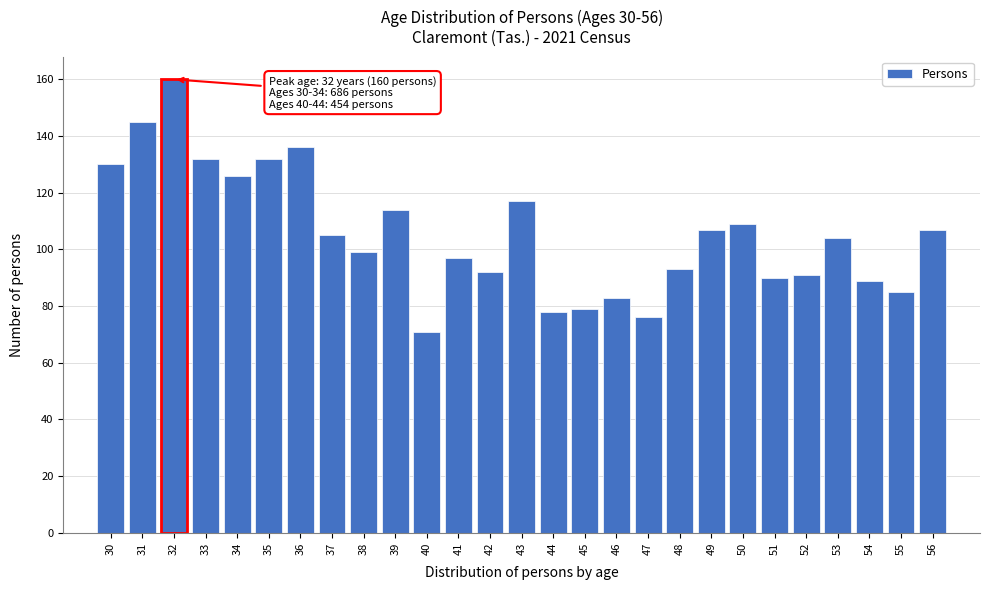

Reading left to right, extract all data points from this chart.

30=130	31=145	32=160	33=132	34=126	35=132	36=136	37=105	38=99	39=114	40=71	41=97	42=92	43=117	44=78	45=79	46=83	47=76	48=93	49=107	50=109	51=90	52=91	53=104	54=89	55=85	56=107